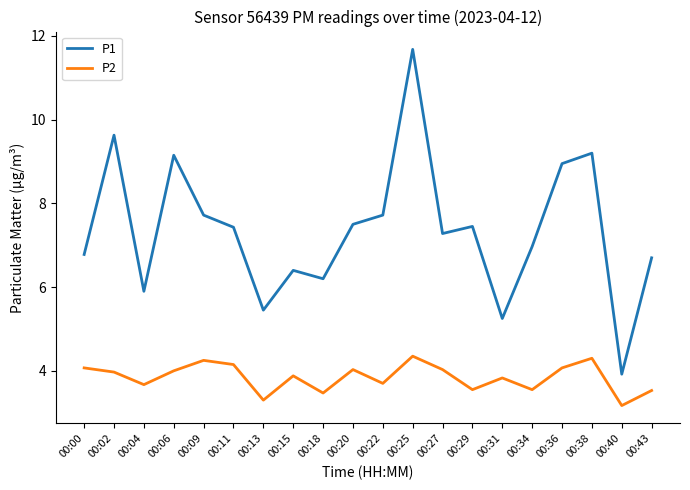

What is the minimum value shown in the chart?

3.2